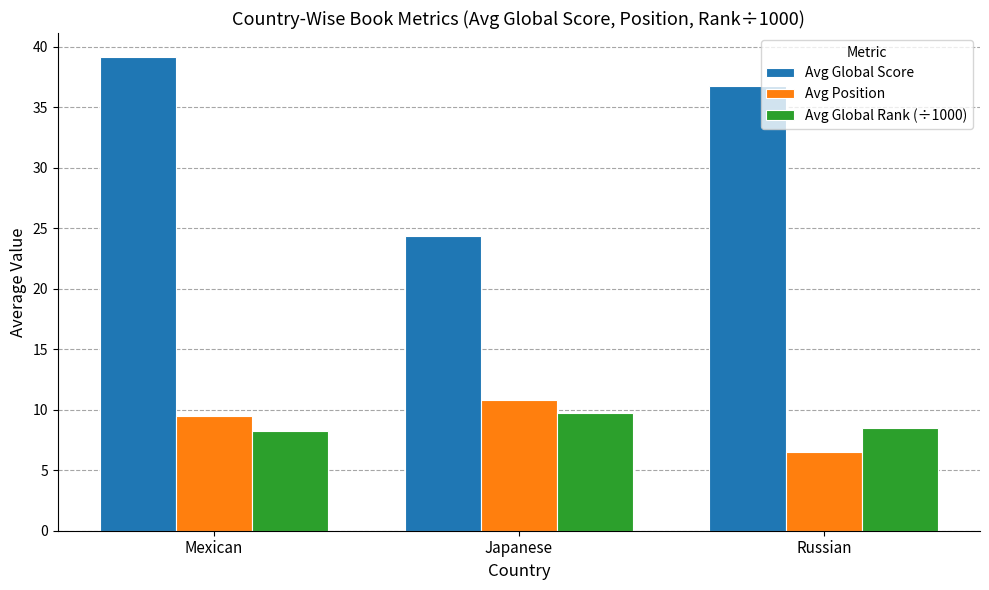

Between Japanese and Russian, which series saw the biggest shift?

Avg Global Score